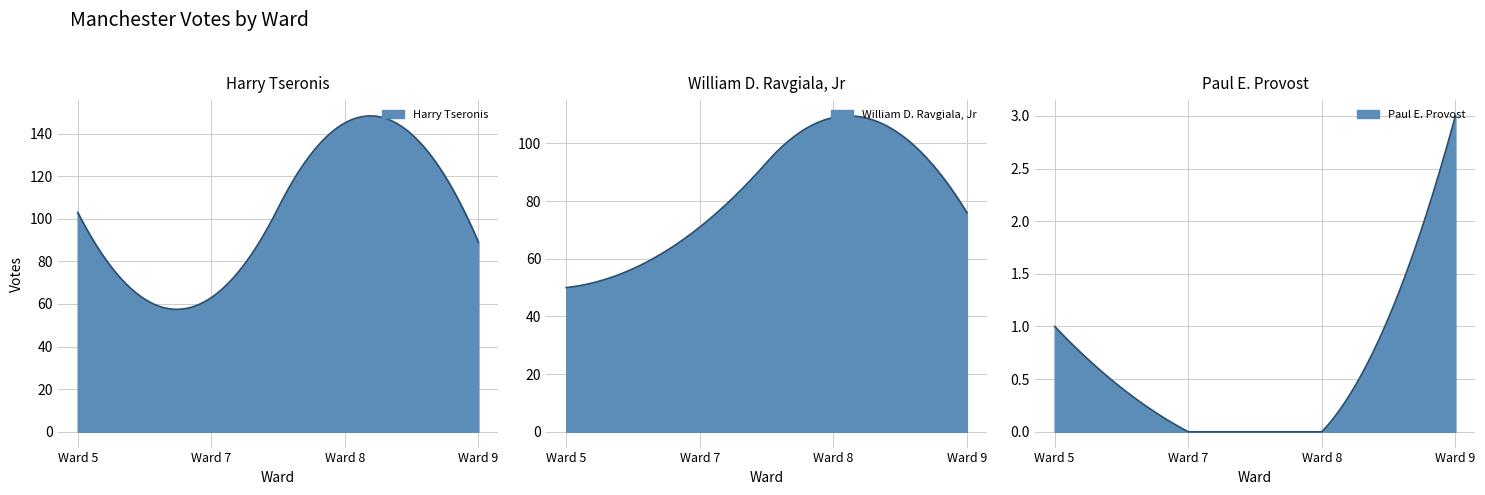

Reading right to left, transcribe all the data shown in this chart.

Harry Tseronis: 89	145	63	103
William D. Ravgiala, Jr: 76	109	71	50
Paul E. Provost: 3	0	0	1